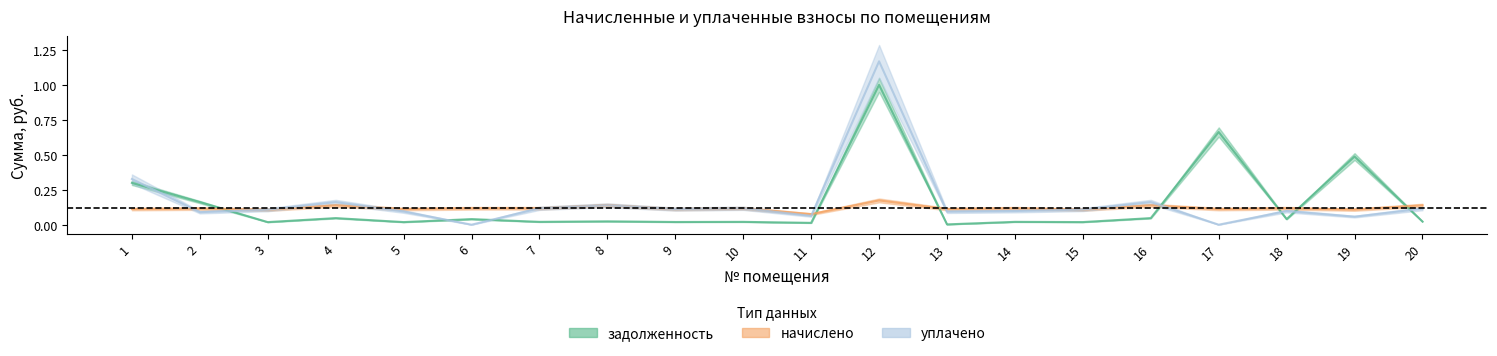

The начислено series shows 0.2 at 17. True or false?

False